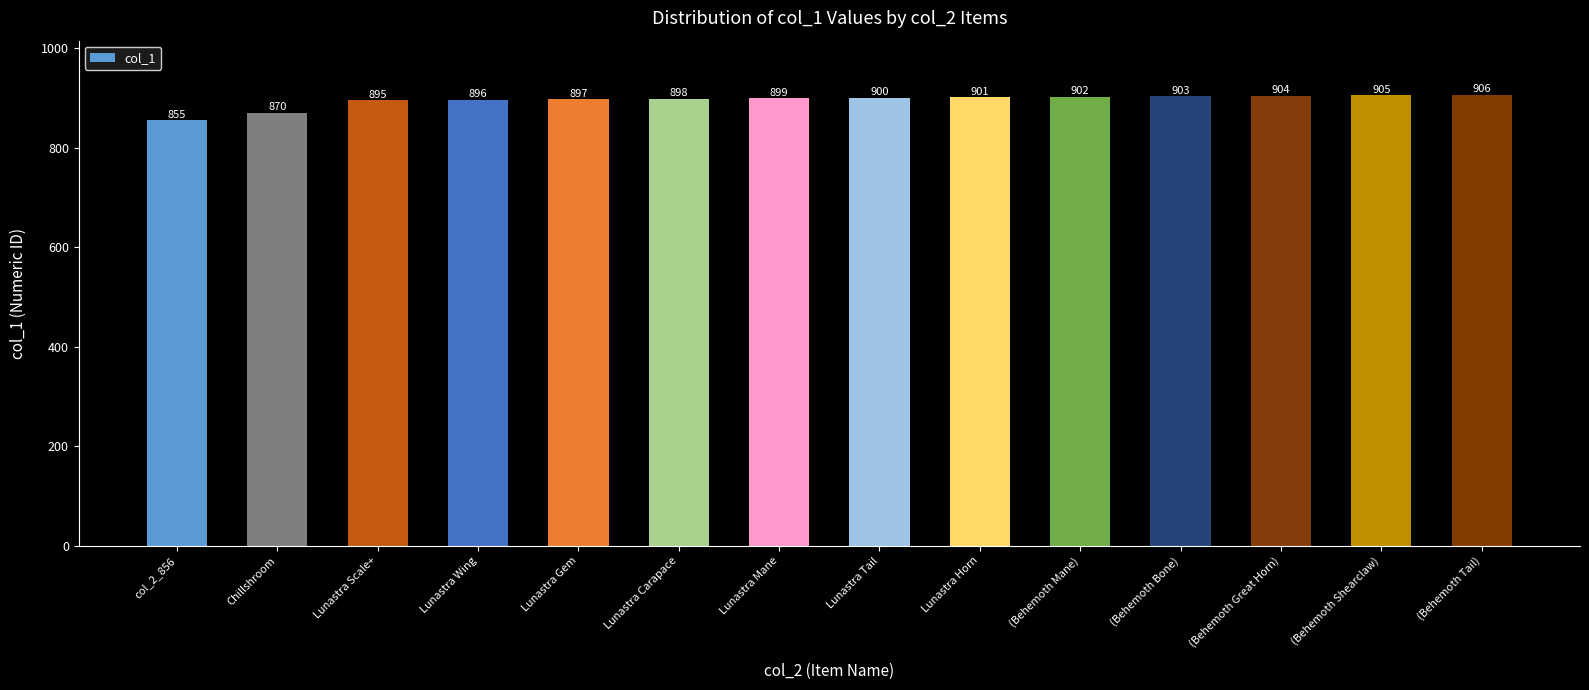

The chart shows a value of 342 at (Behemoth Great Horn). True or false?

False